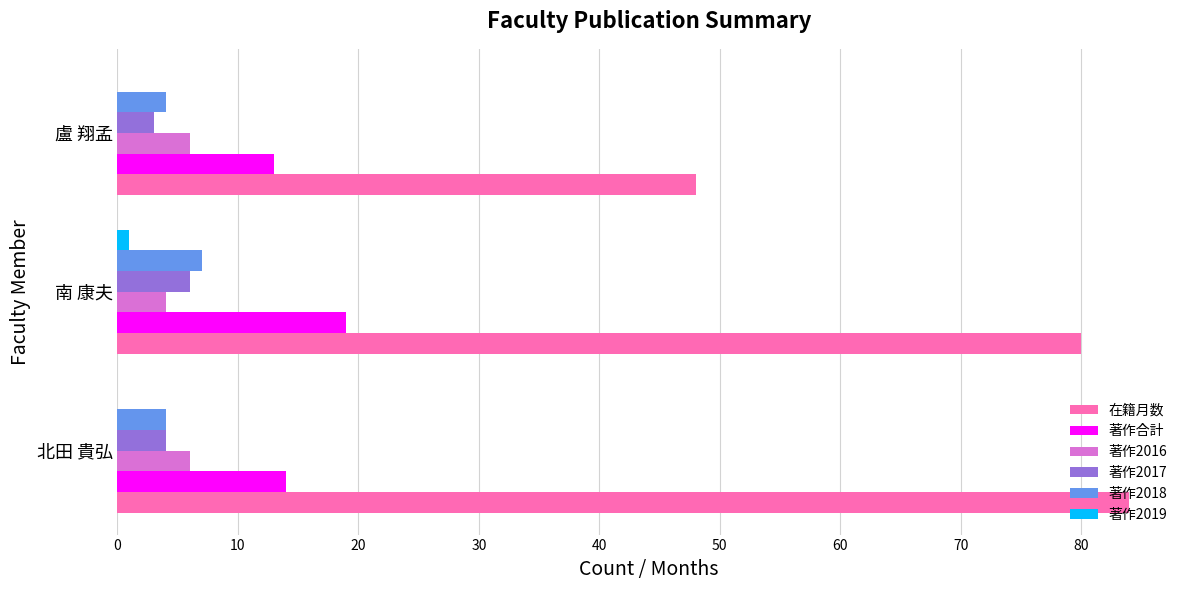

Where is 著作合計 nearest to the value 16?

北田 貴弘